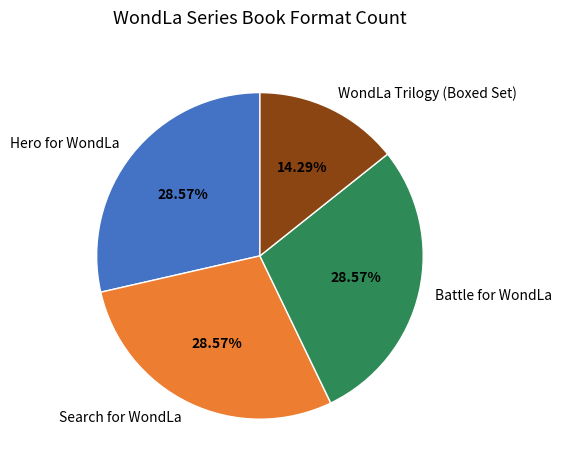

Is the sum of Battle for WondLa and Search for WondLa greater than half?

Yes